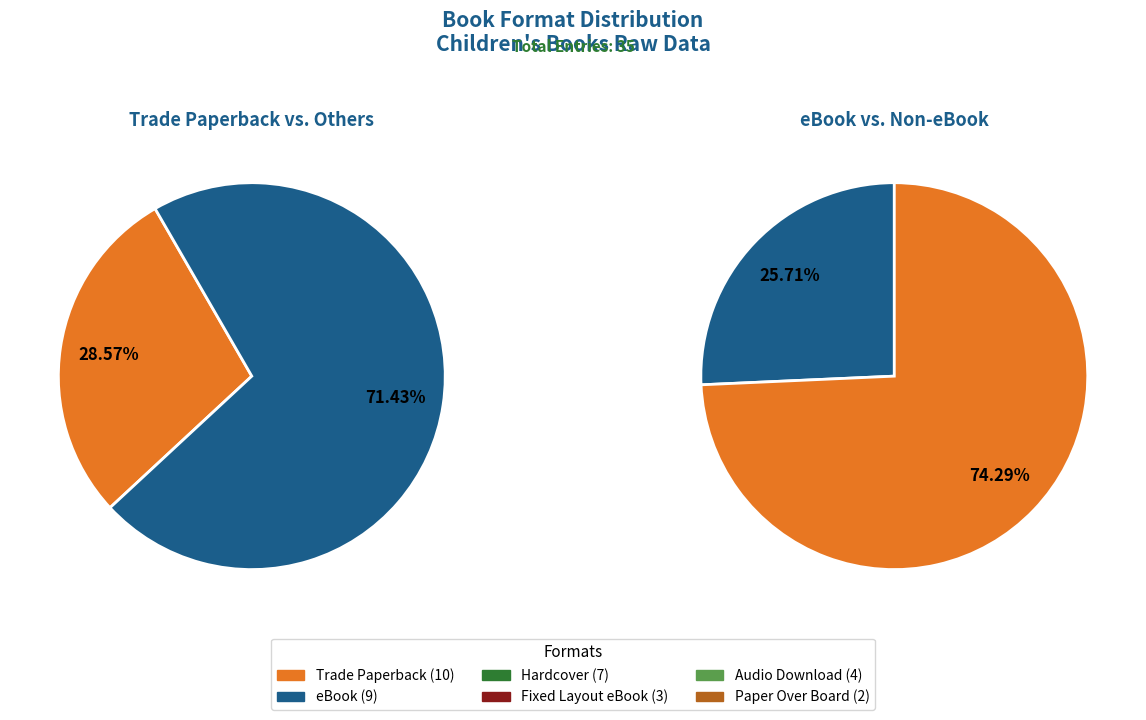

True or false: Paper Over Board accounts for 1% of the total.

False